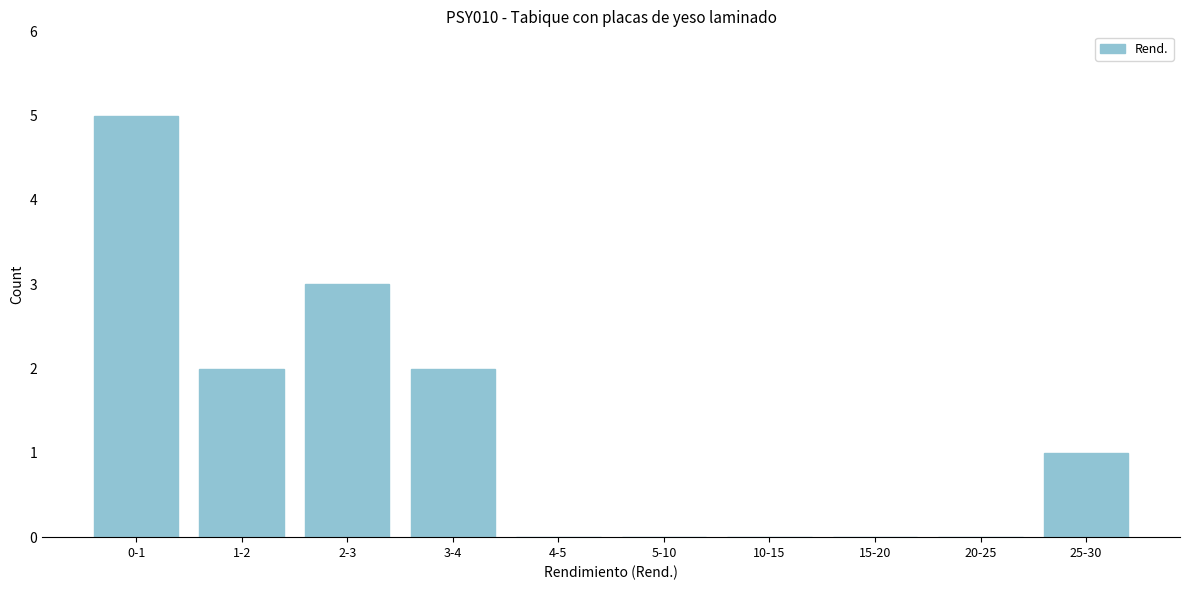

Reading left to right, extract all data points from this chart.

0-1=5	1-2=2	2-3=3	3-4=2	4-5=0	5-10=0	10-15=0	15-20=0	20-25=0	25-30=1